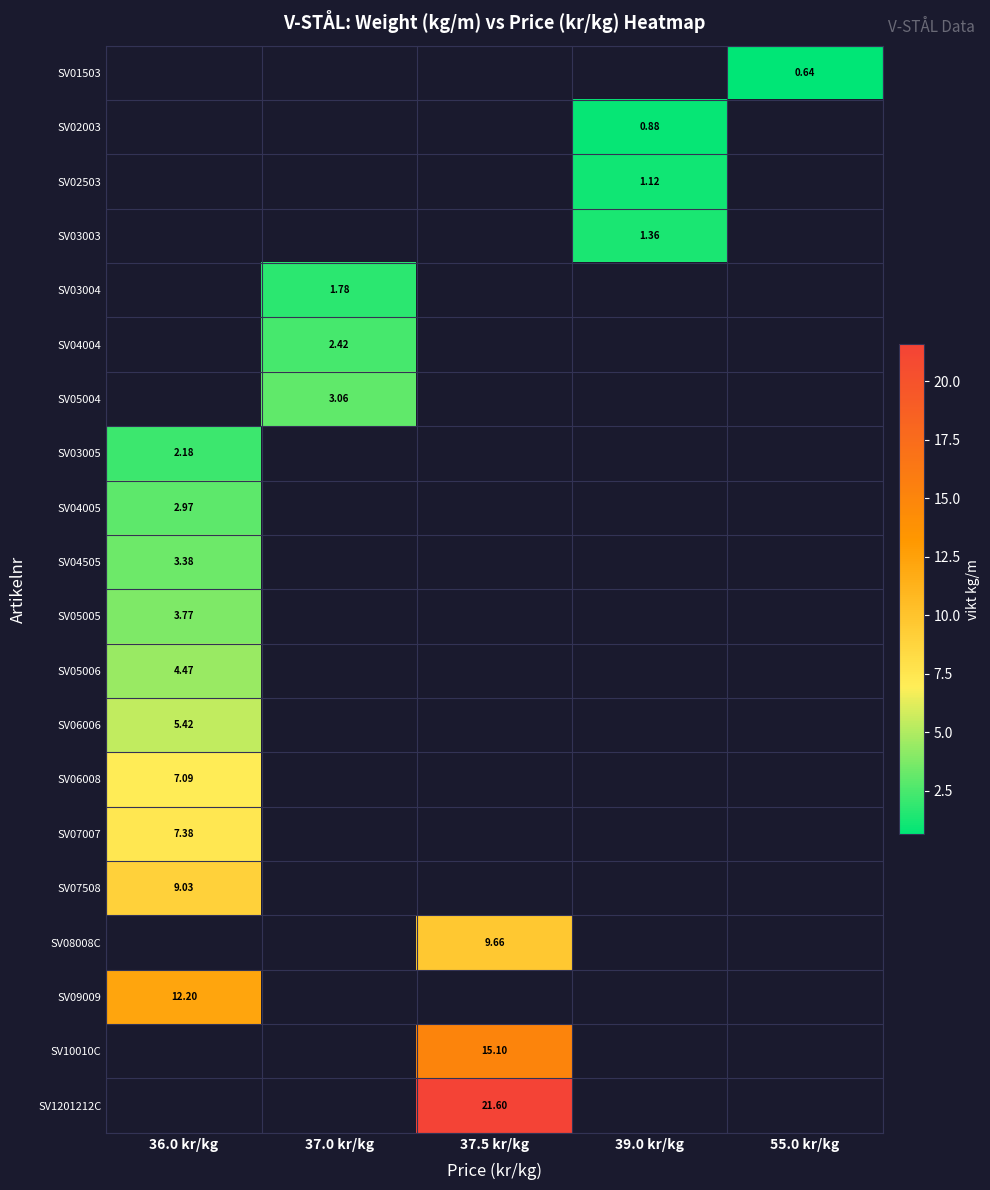

Which category has the highest value across all series?

37.5 kr/kg